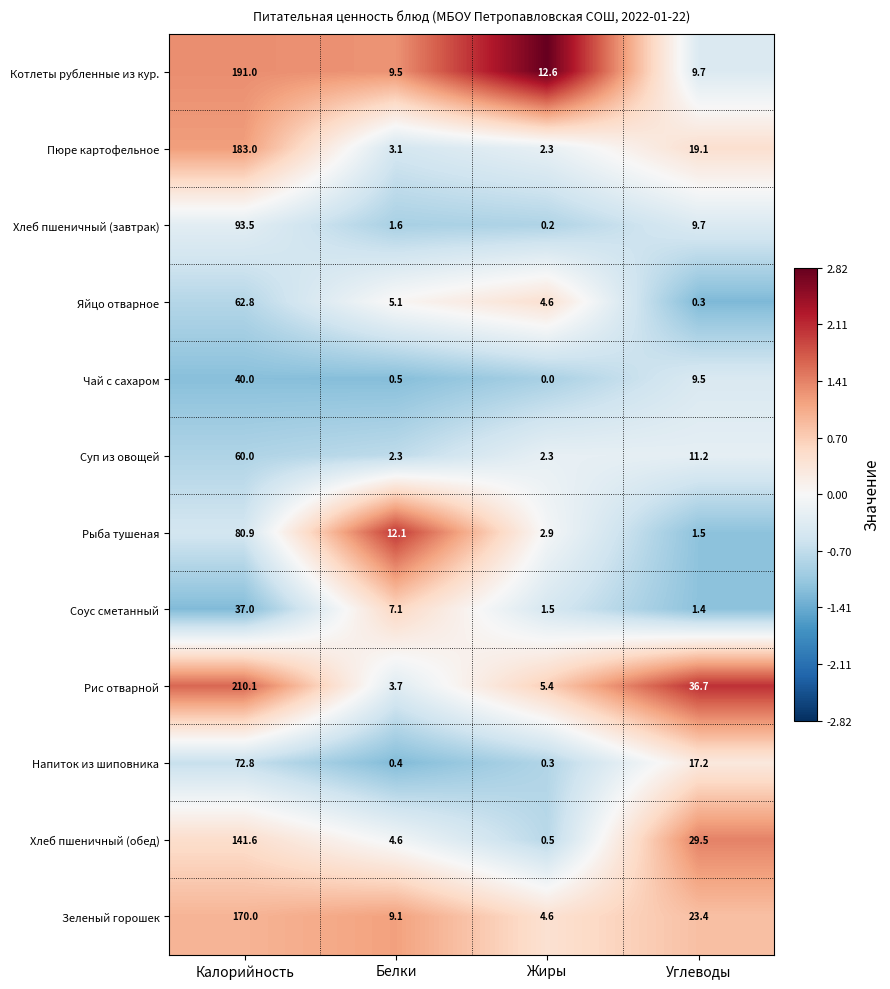

True or false: Хлеб пшеничный (обед) has a value of 0.9 at Жиры.

False